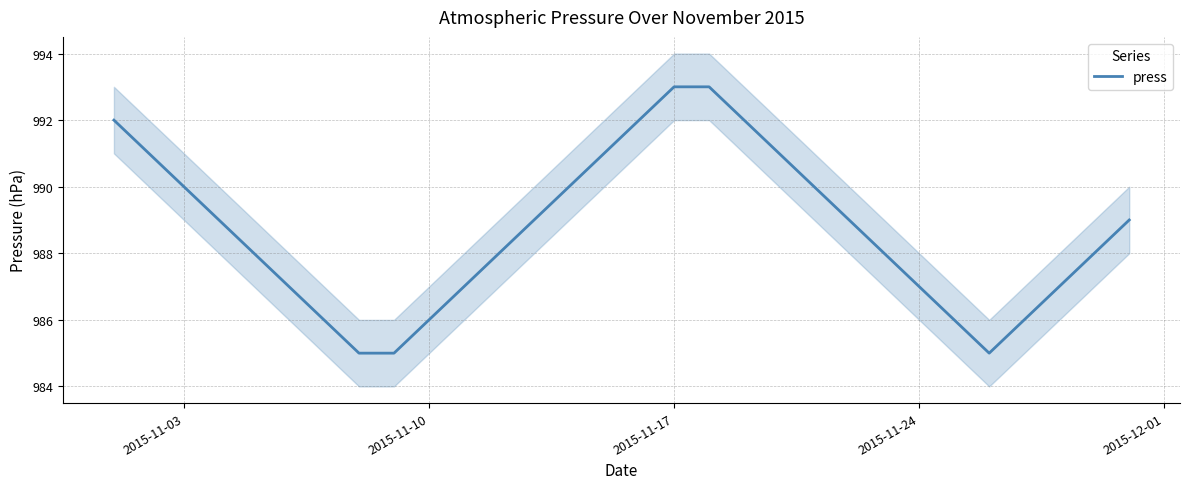

What is the minimum value for press?

985